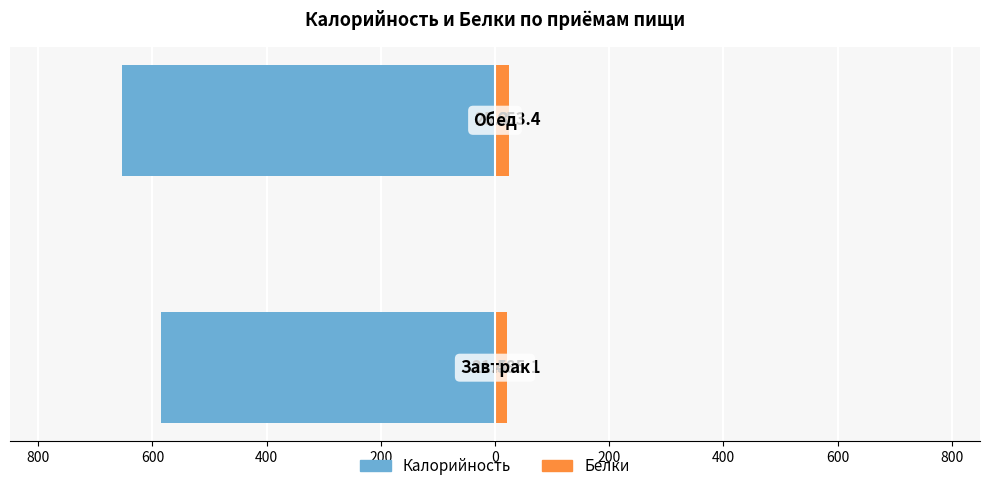

Reading right to left, transcribe all the data shown in this chart.

Калорийность: -653.4	-585.1
Белки: 25.3	21.4